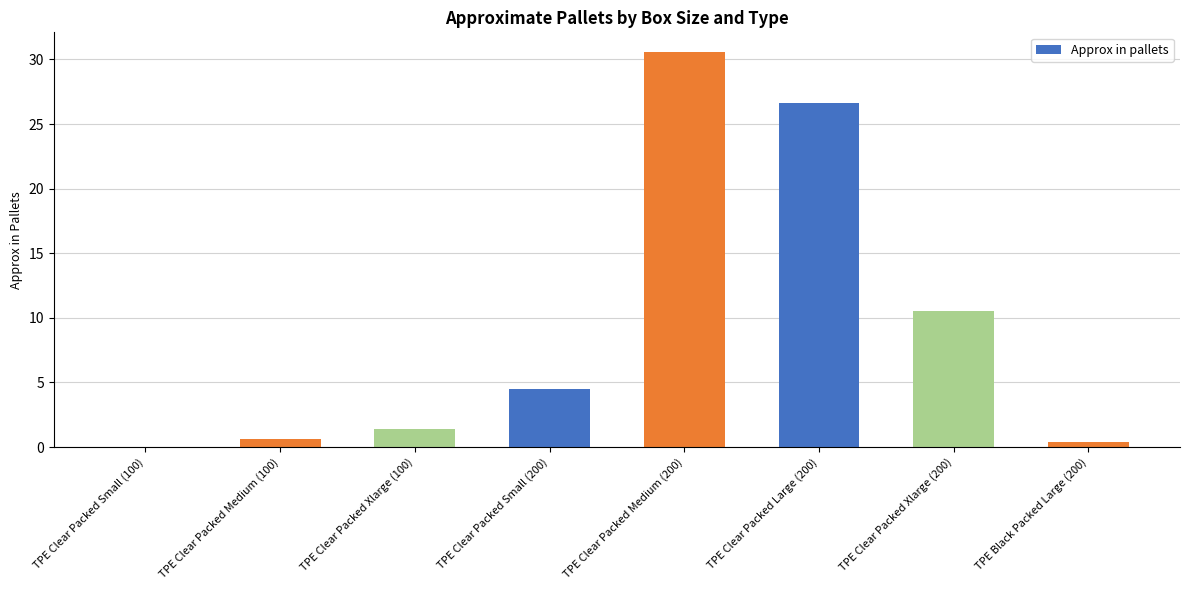

At which category does the chart reach its peak across all series?

TPE Clear Packed Medium (200)